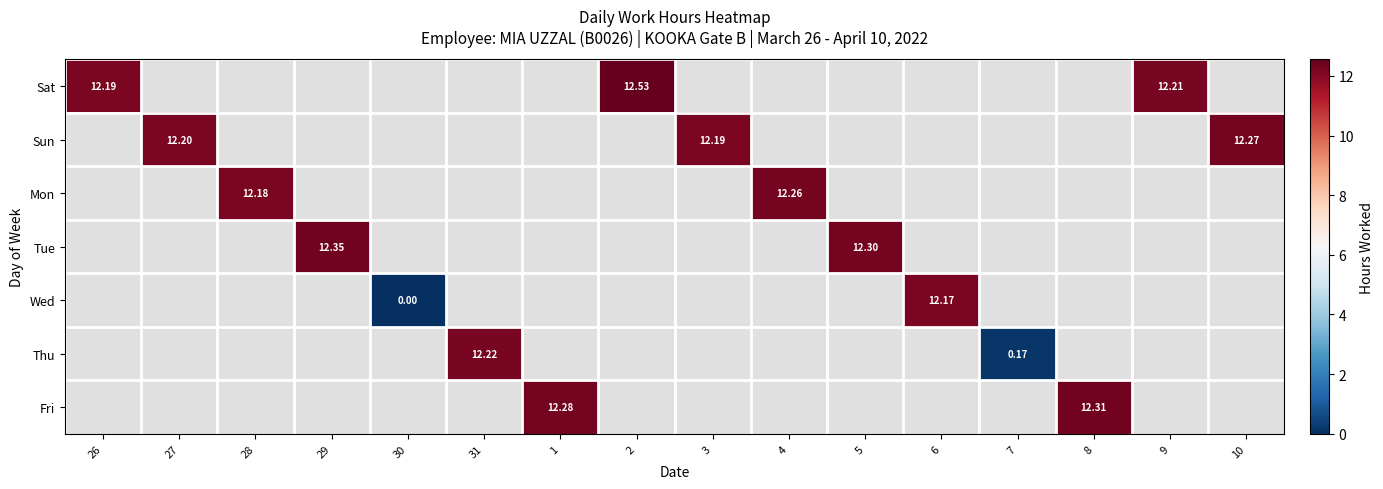

True or false: Fri has a value of 20.8 at 1.

False